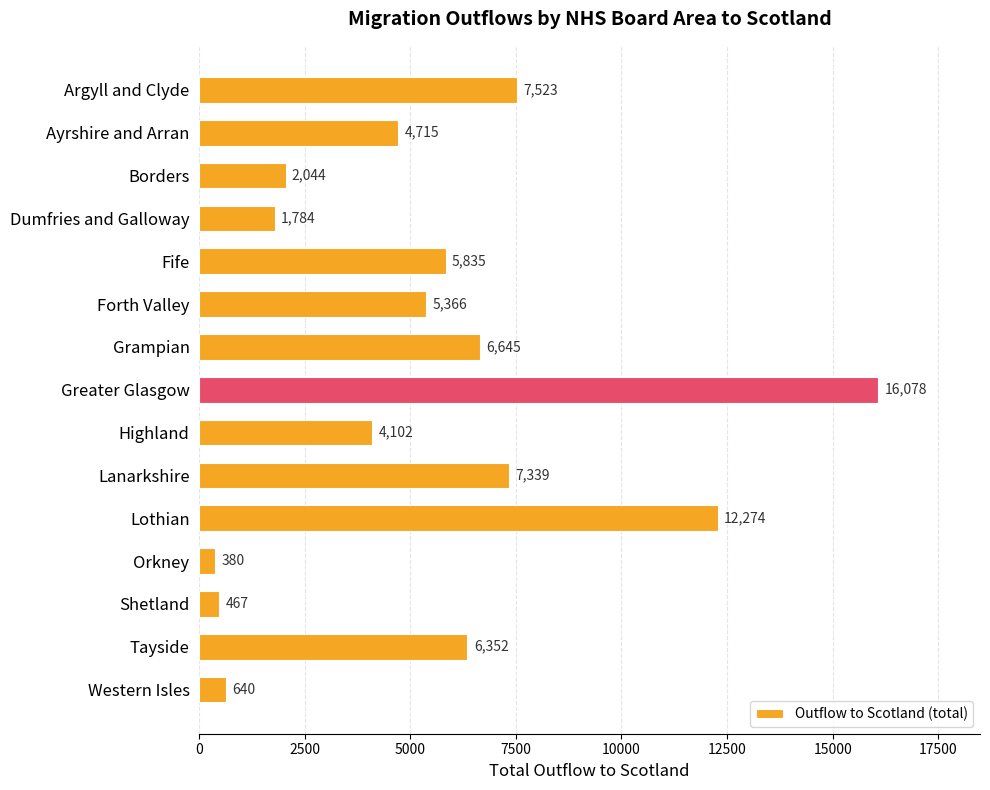

Reading bottom to top, what are all the values shown in this chart?

640	6352	467	380	12274	7339	4102	16078	6645	5366	5835	1784	2044	4715	7523